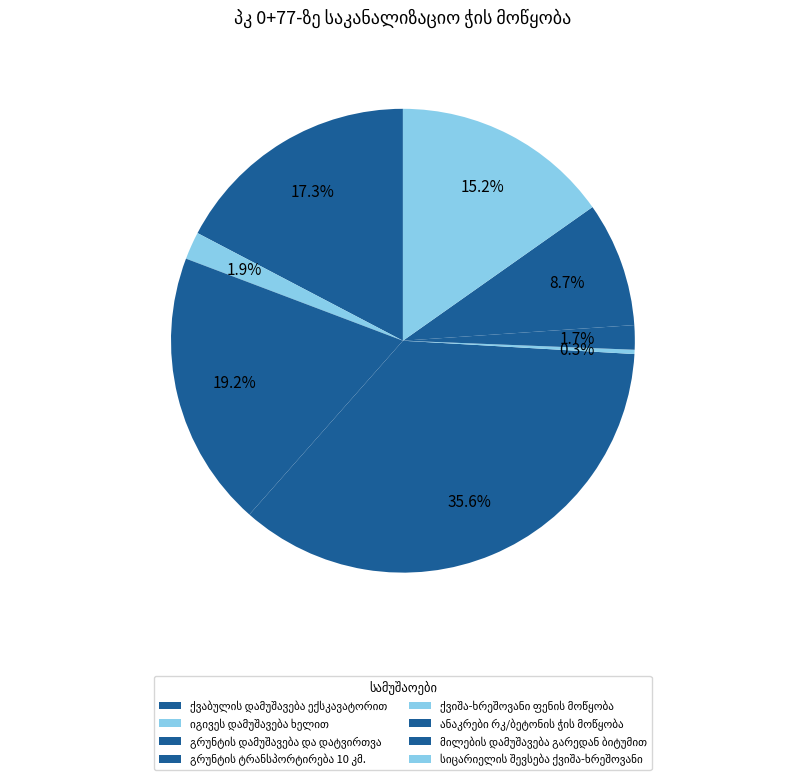

Count the number of slices in the pie.

8